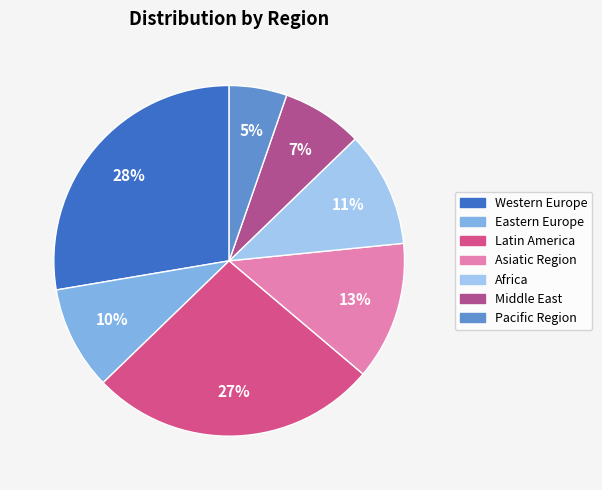

To the nearest percent, what is the average slice percentage?

14%